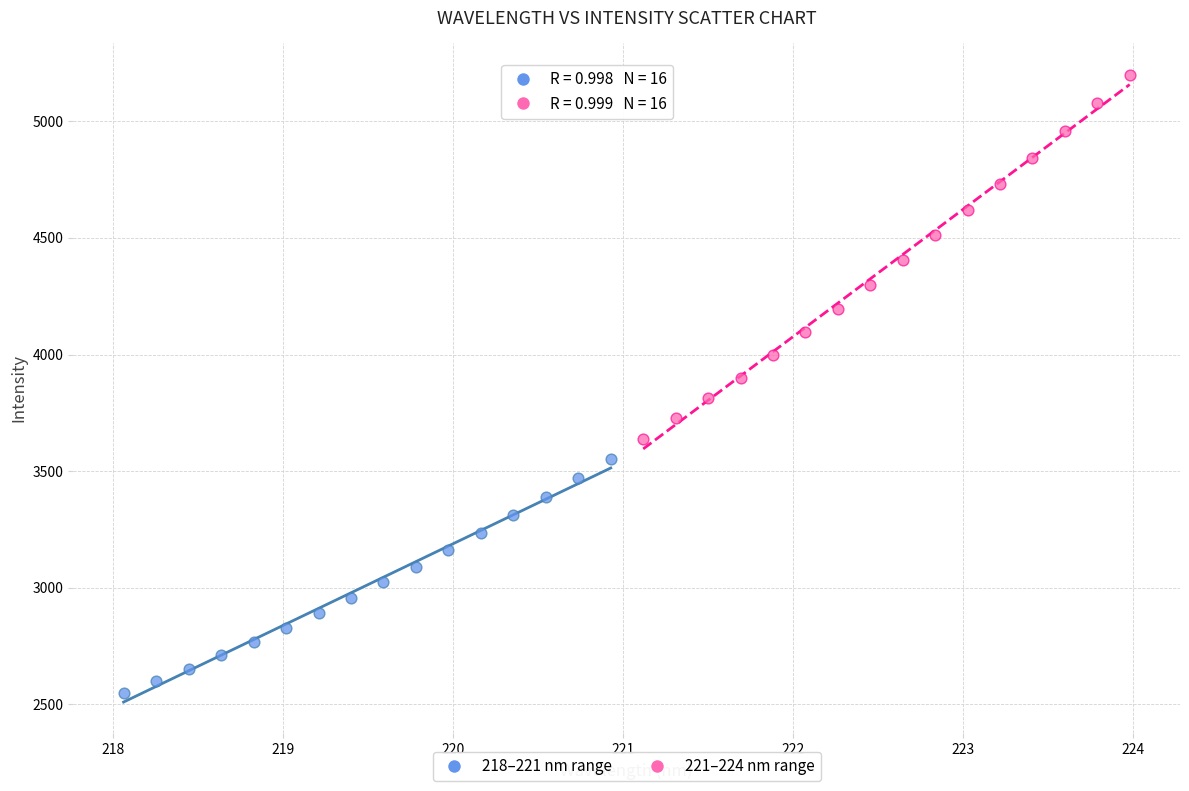

Which series reaches the maximum Y coordinate?

221–224 nm range